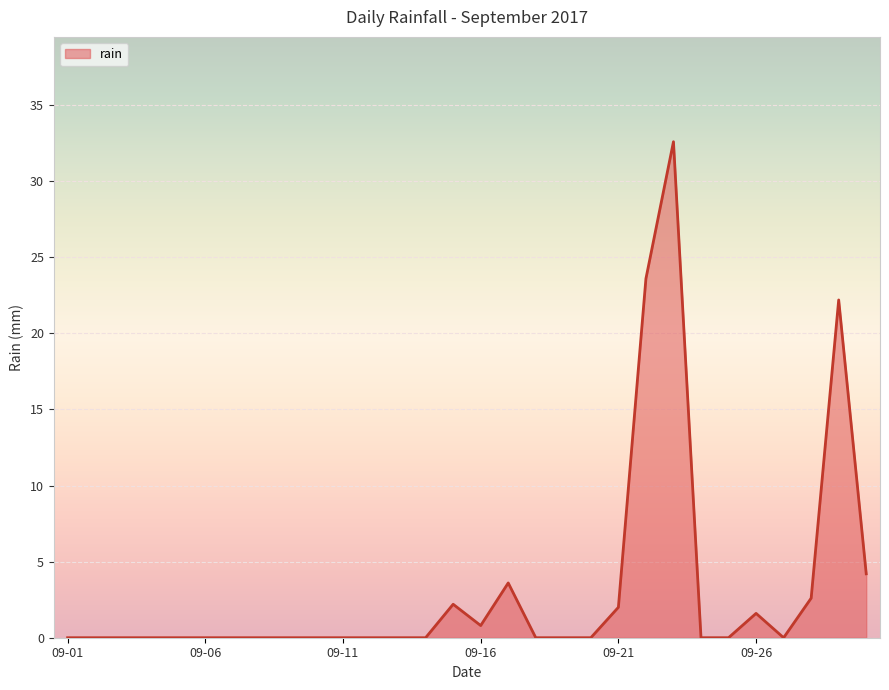

What is the greatest value displayed?

32.6